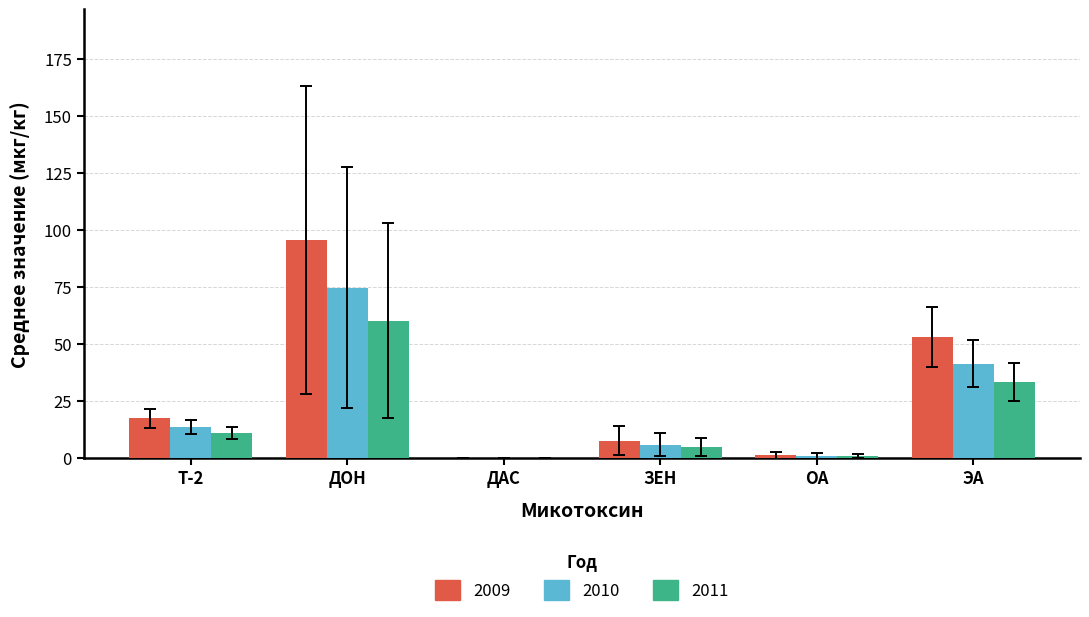

Is it true that 2009 equals -47.1 at ДАС?

False